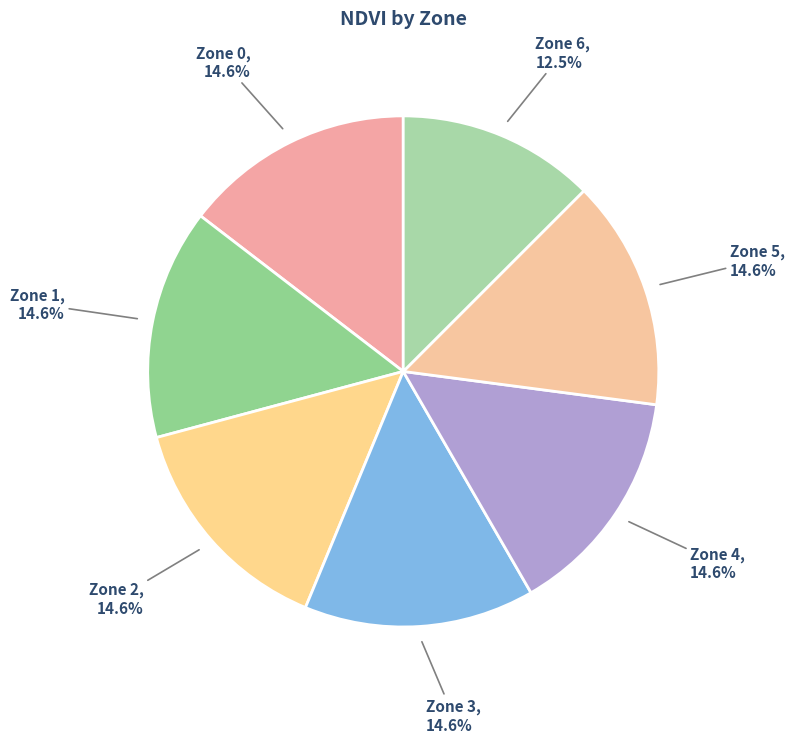

To the nearest percent, what is the difference between the largest and smallest slice percentages?

2%